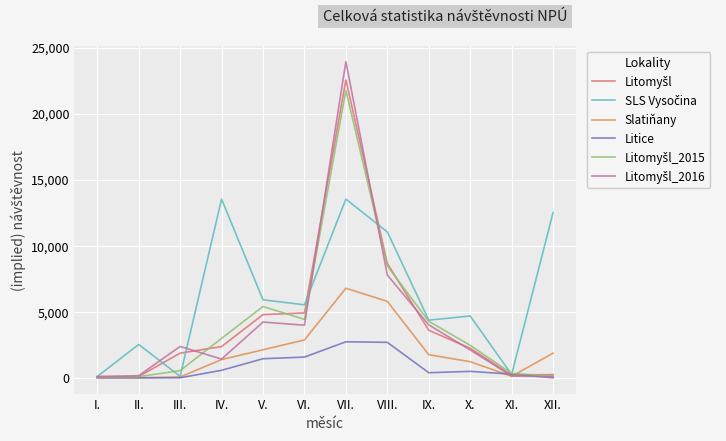

The value of Slatiňany at XII. is 1029. True or false?

False